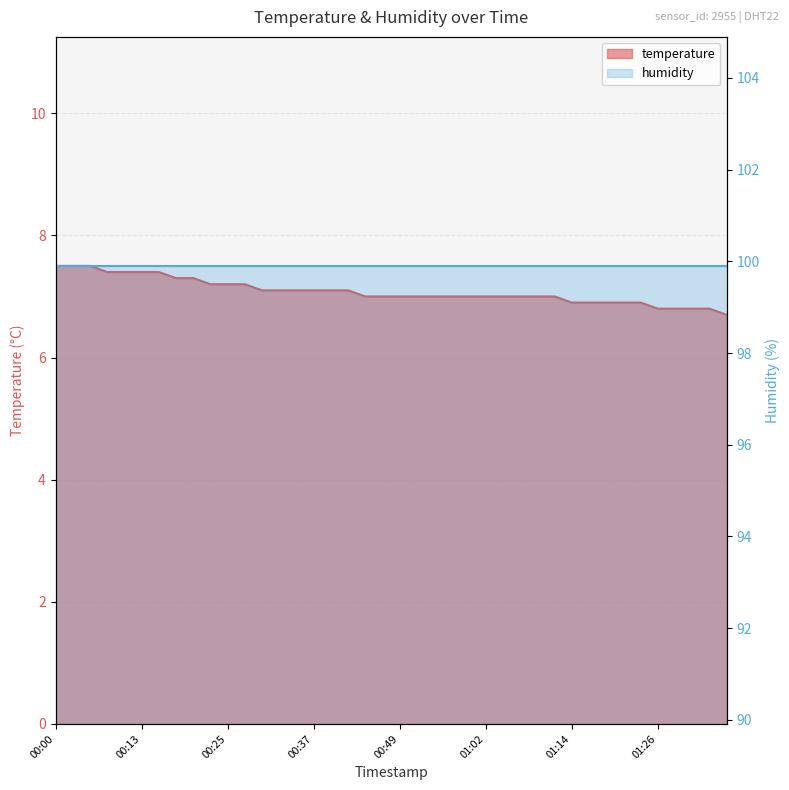

What position from the left is 00:45?

19